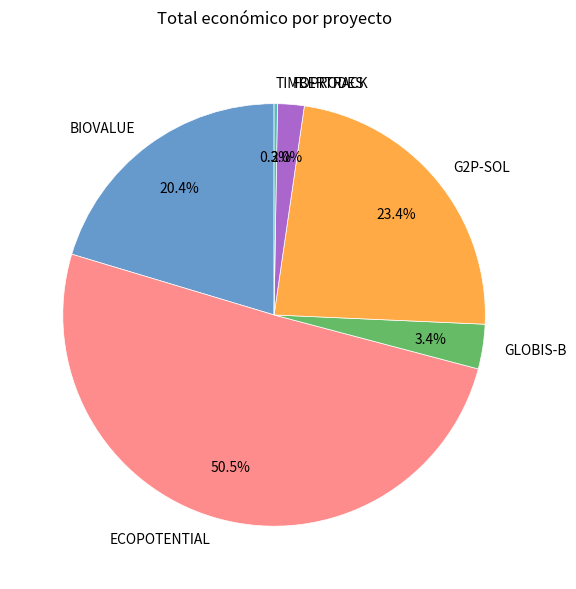

To the nearest percent, what is the difference between the G2P-SOL and ECOPOTENTIAL slice percentages?

27%